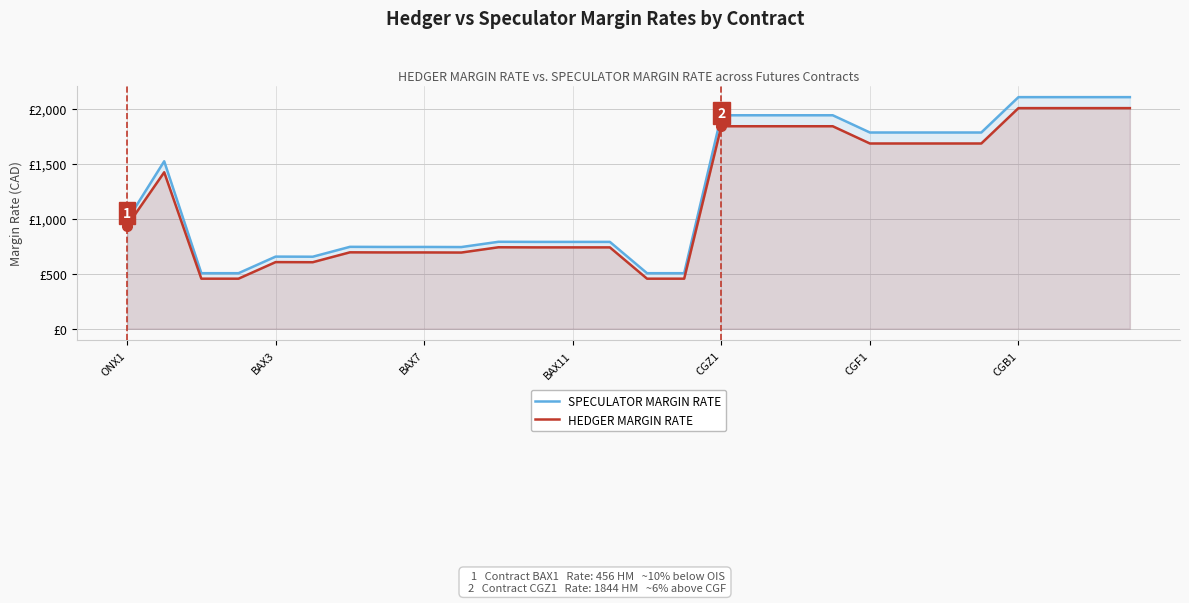

What is the sum of all HEDGER MARGIN RATE values?

33303